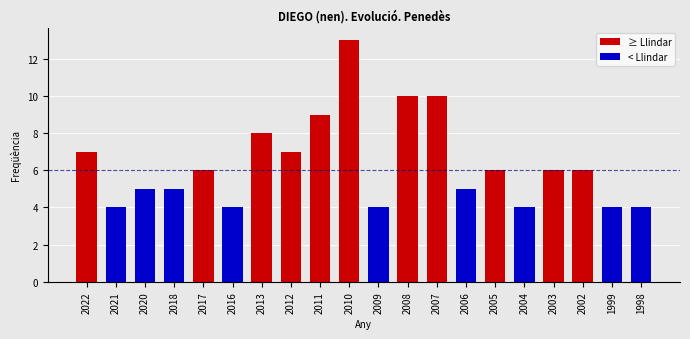

Count the number of values greater than 6.

7